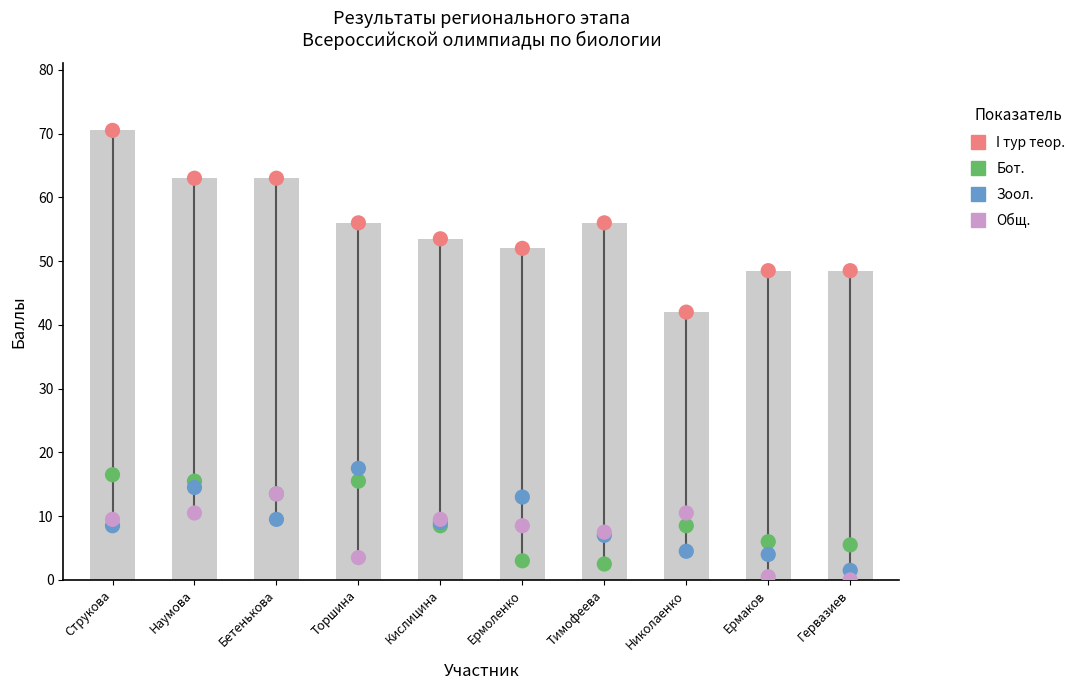

At which category is the sum across all series the highest?

Струкова